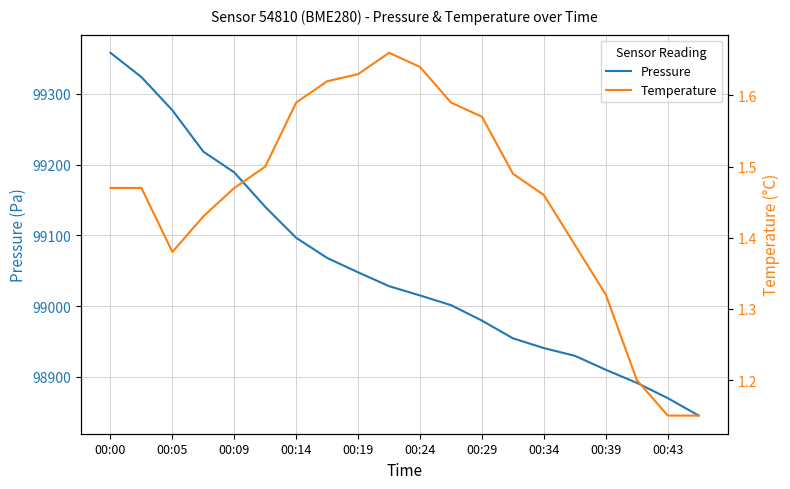

True or false: Temperature and Pressure cross at least once.

False